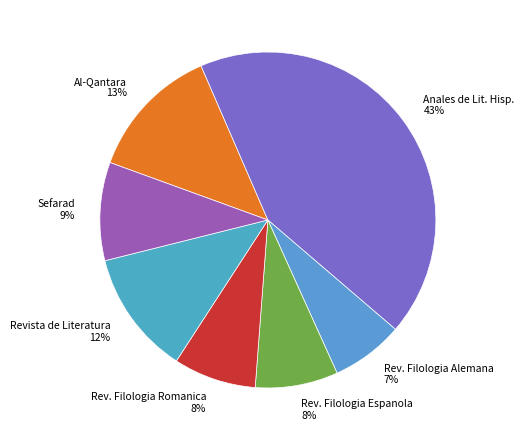

Is the sum of Al-Qantara and Revista de Literatura greater than half?

No